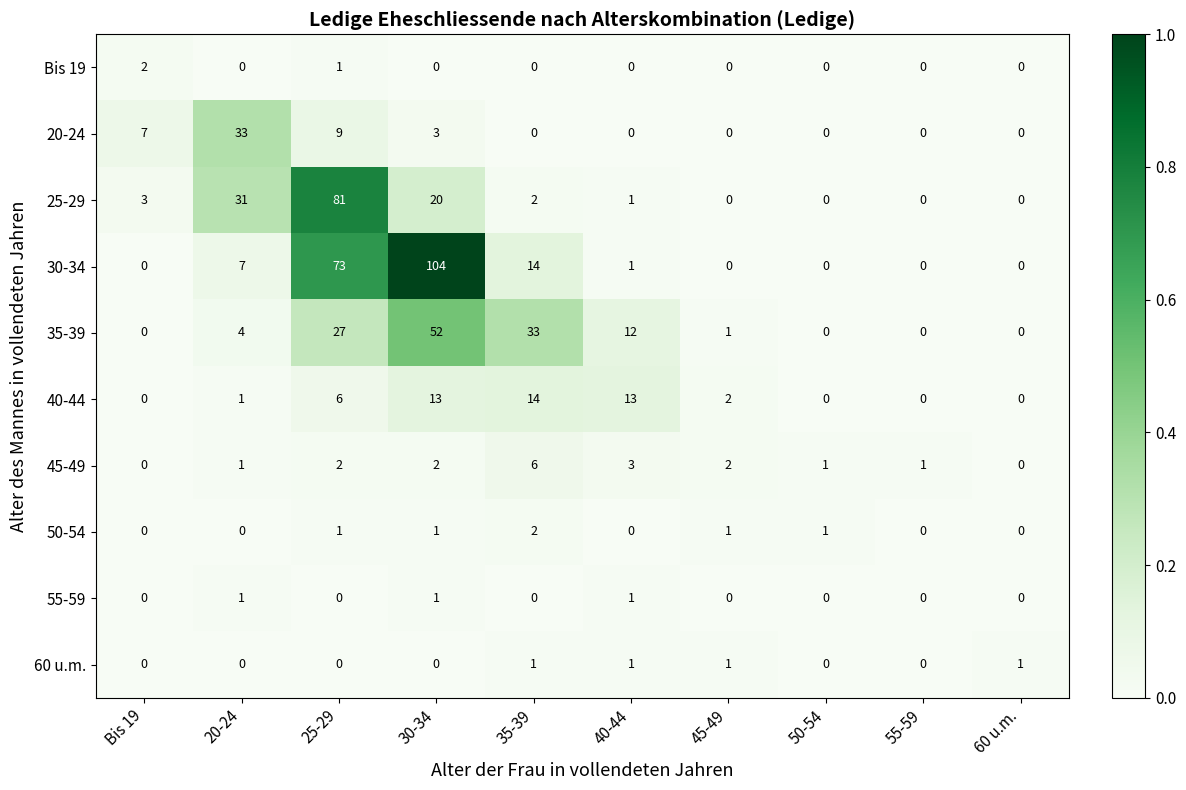

Is it true that 20-24 equals 3 at 25-29?

False